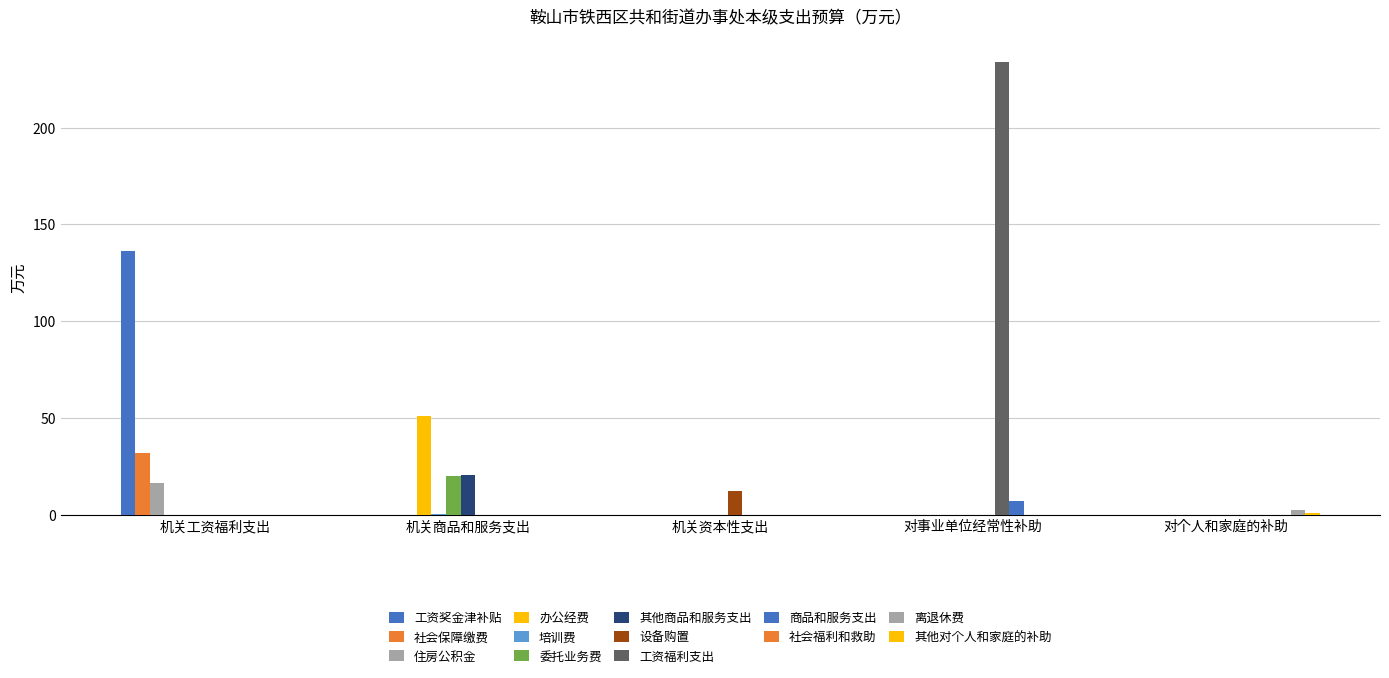

Count the number of data series in this chart.

13